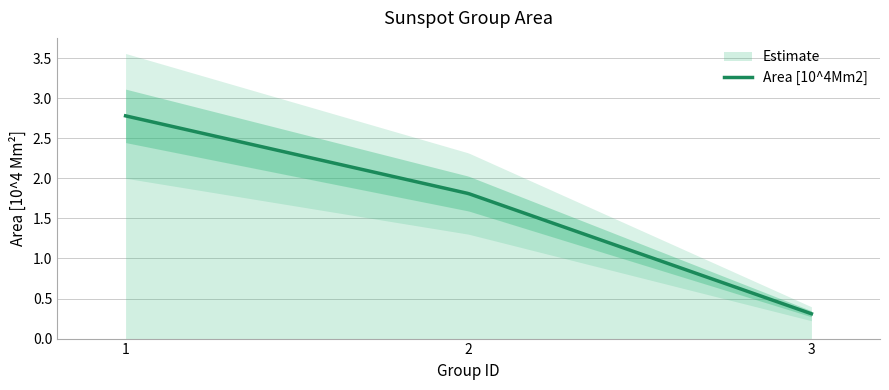

What is the greatest value displayed?

2.8